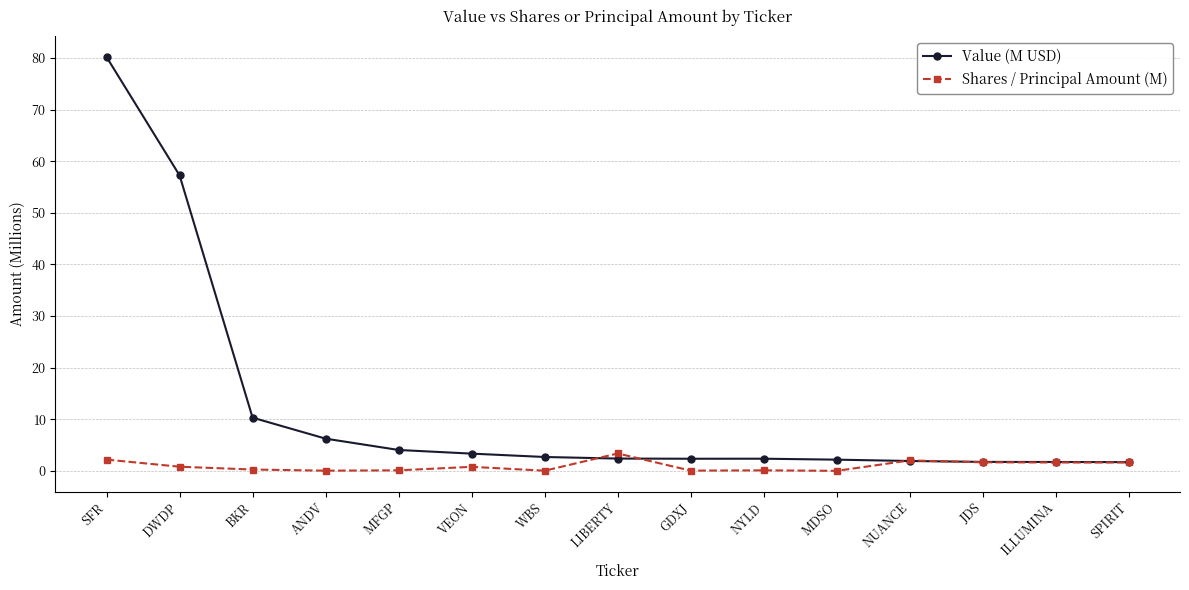

What value does the Value (M USD) series have at LIBERTY?

2.4